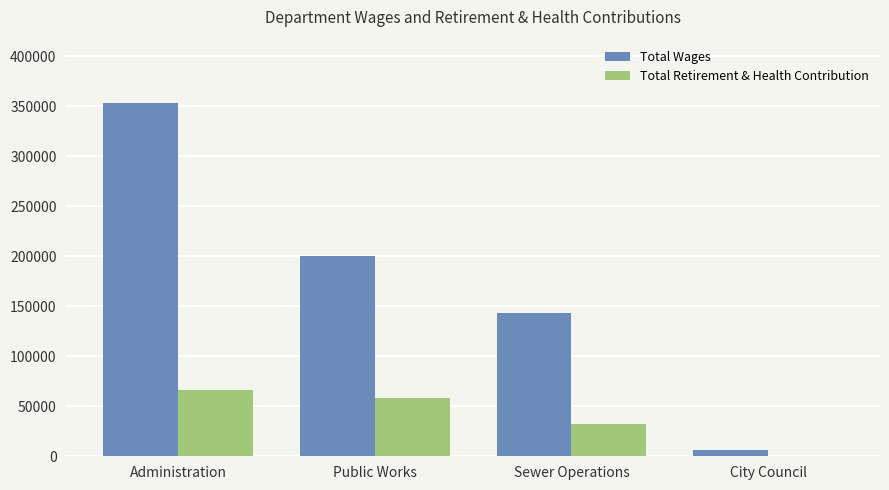

What is the sum of all Total Retirement & Health Contribution values?

156497